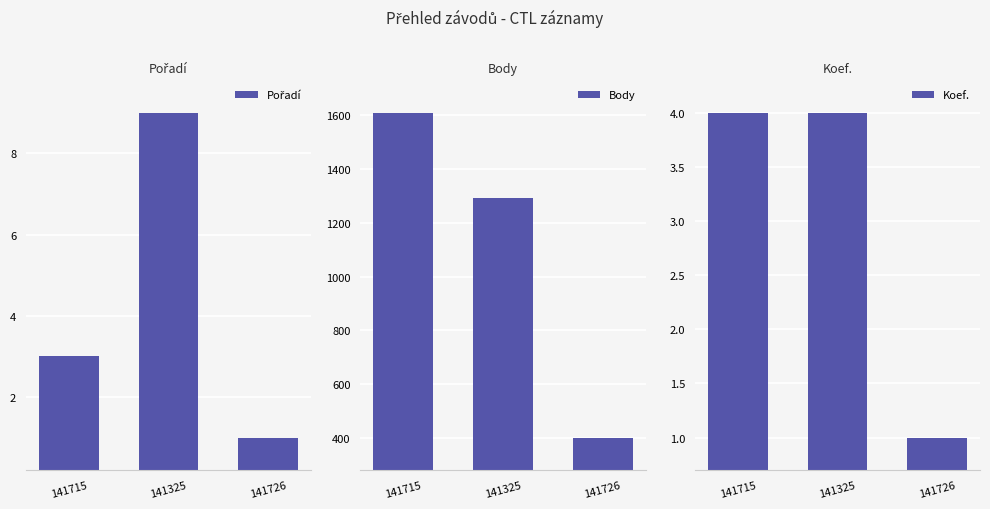

What are all the series names shown in the legend?

Pořadí, Body, Koef.